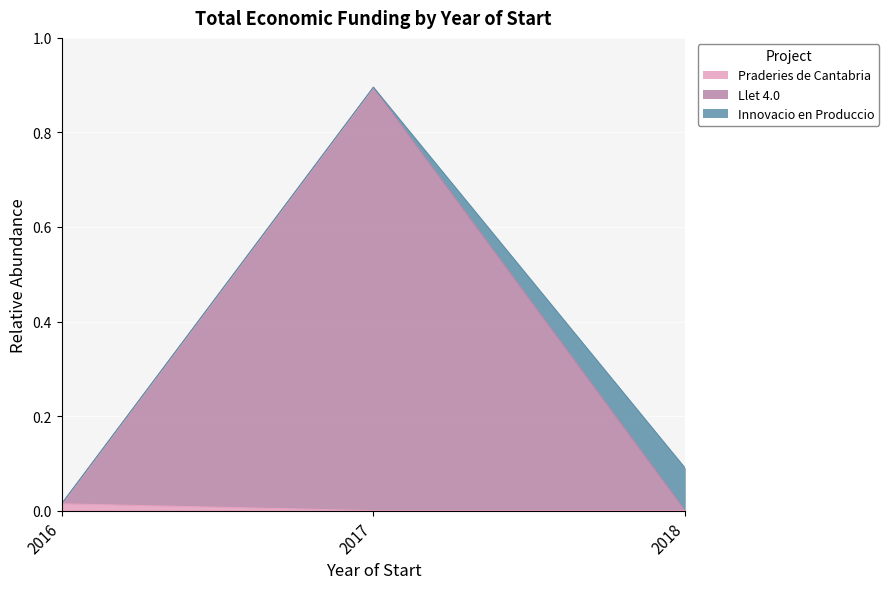

What is the change in value from 2016 to 2018?

+0.1